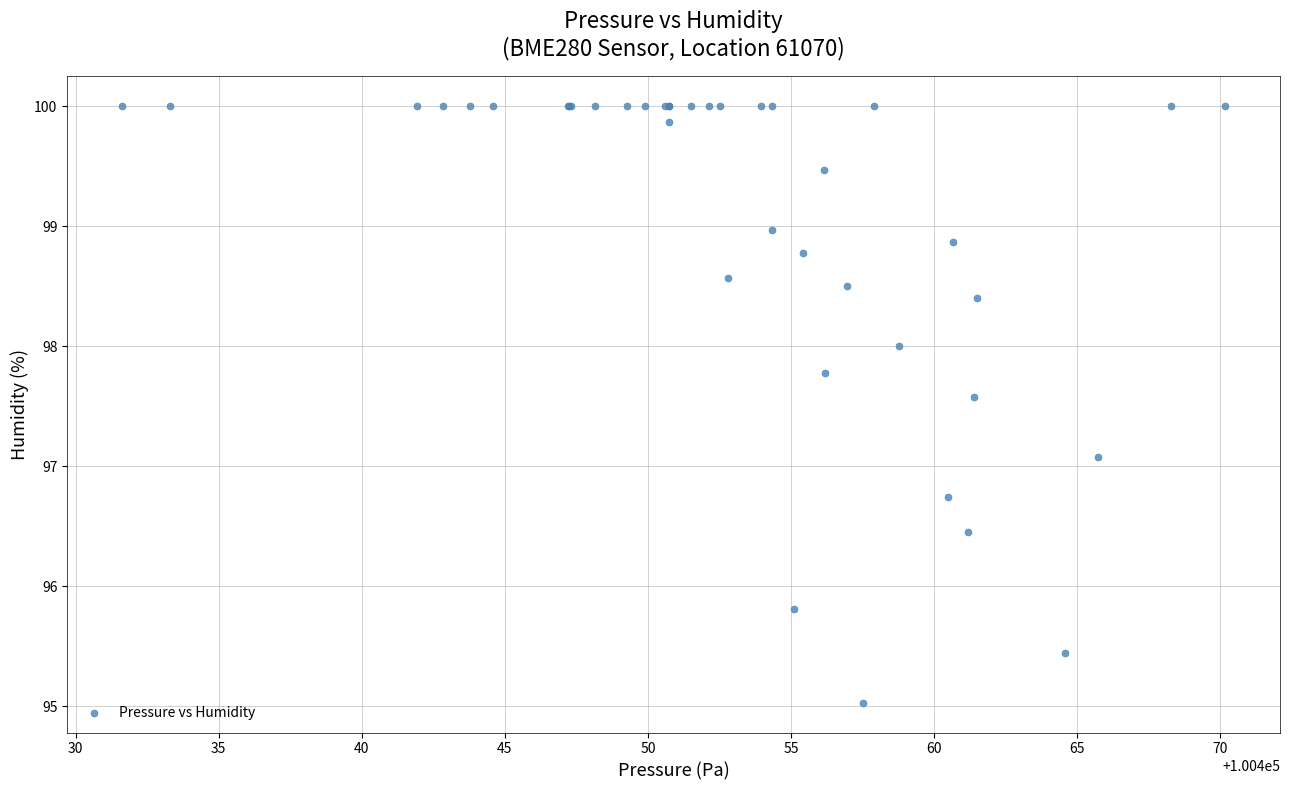

What Y value in the scatter plot is closest to 97?

97.1